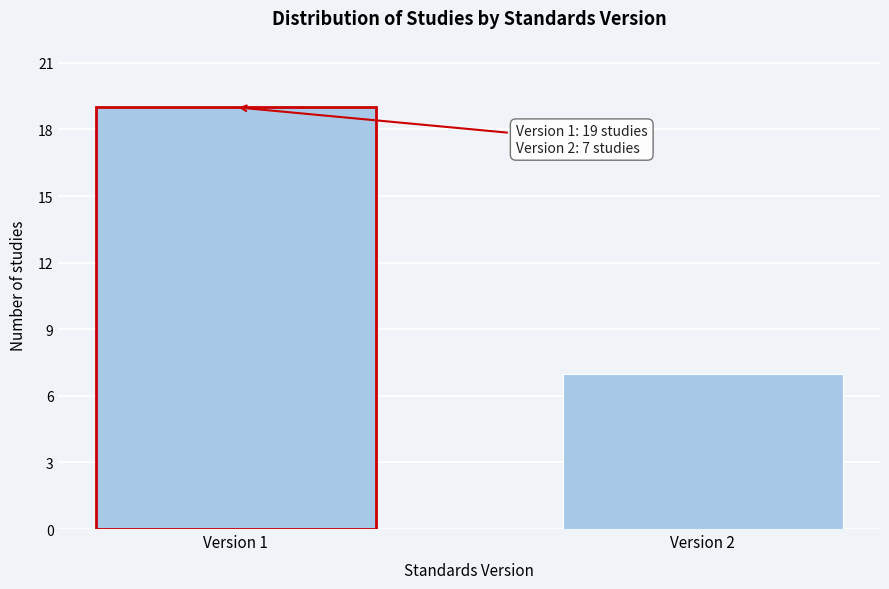

Reading left to right, extract all data points from this chart.

Version 1=19	Version 2=7